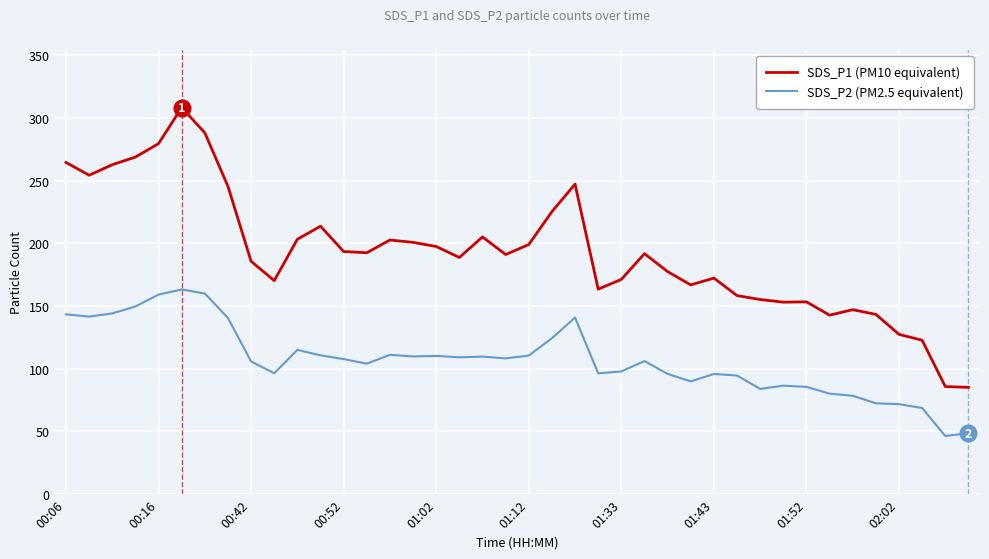

List the series in order of their overall mean, highest first.

SDS_P1 (PM10 equivalent), SDS_P2 (PM2.5 equivalent)